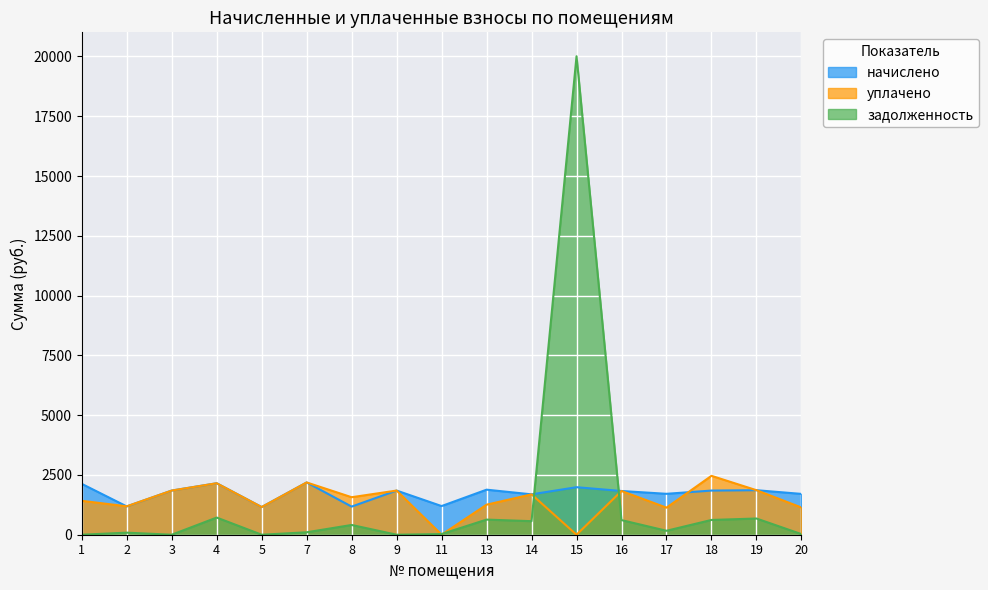

Is it true that уплачено equals 4228.9 at 18?

False